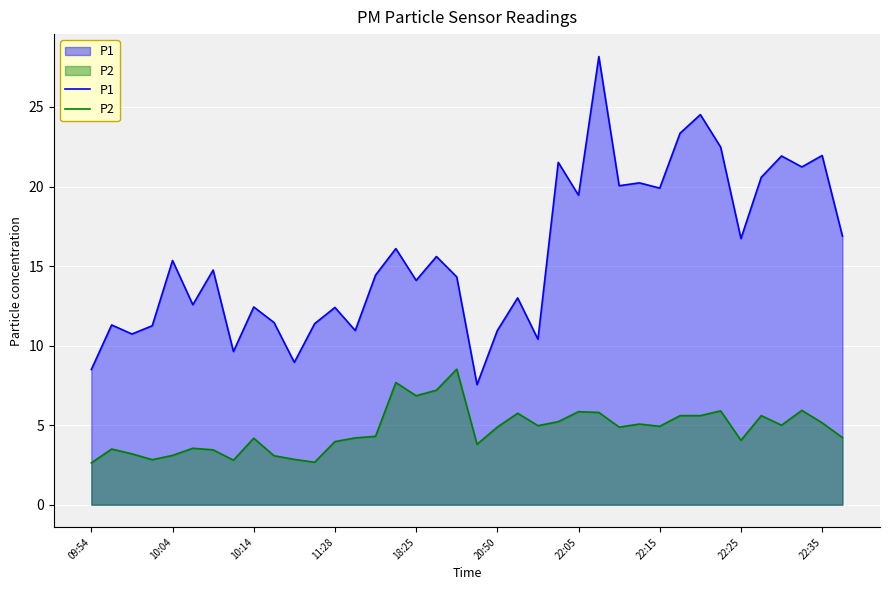

The P2 series shows 7.2 at 17. True or false?

True